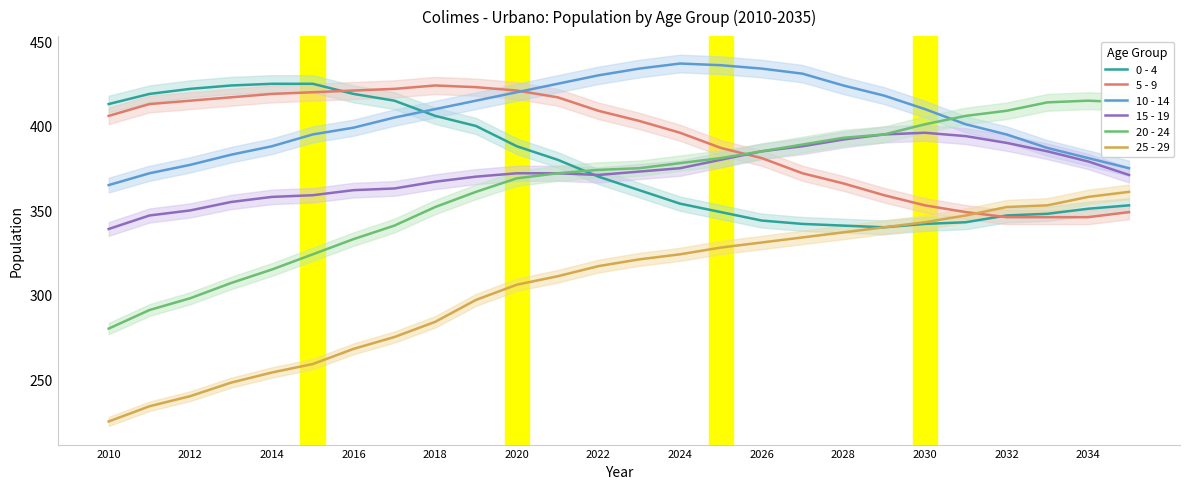

Which category has the lowest value in the 25 - 29 series?

2010